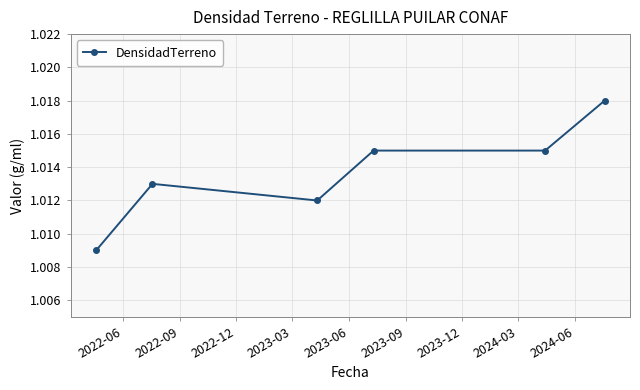

True or false: the data has more than 0 interior local peaks.

True